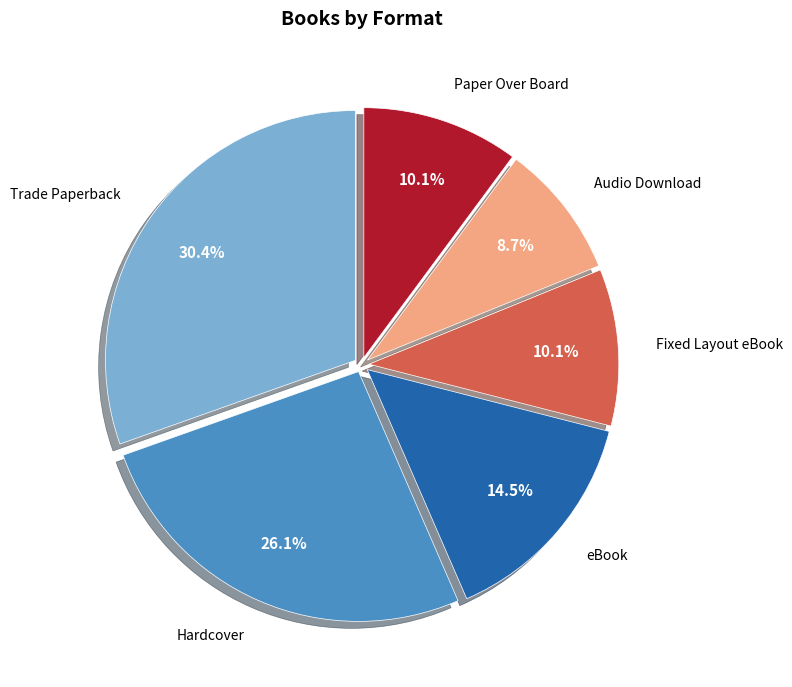

Which has a higher value, Fixed Layout eBook or eBook?

eBook